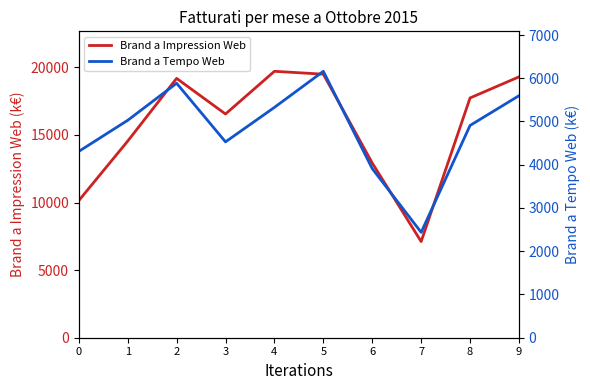

How many lines are shown in the chart?

2